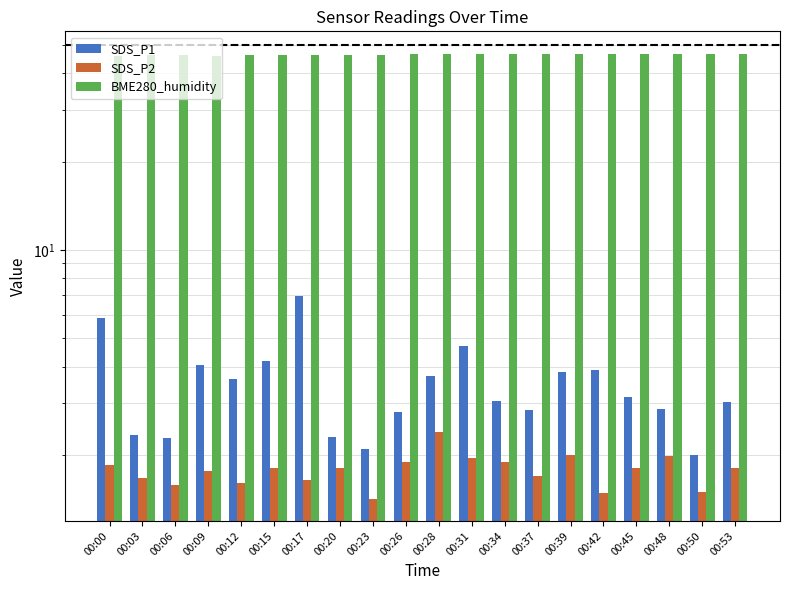

Reading left to right, what are all the values shown in this chart?

SDS_P1: 5.9	2.4	2.3	4.0	3.6	4.2	7.0	2.3	2.1	2.8	3.7	4.7	3.0	2.9	3.9	3.9	3.1	2.9	2.0	3.0
SDS_P2: 1.9	1.7	1.6	1.8	1.6	1.8	1.6	1.8	1.4	1.9	2.4	1.9	1.9	1.7	2.0	1.5	1.8	2.0	1.5	1.8
BME280_humidity: 46.0	46.1	46.1	46.0	46.3	46.2	46.2	46.2	46.2	46.4	46.4	46.4	46.4	46.6	46.5	46.6	46.6	46.6	46.7	46.7